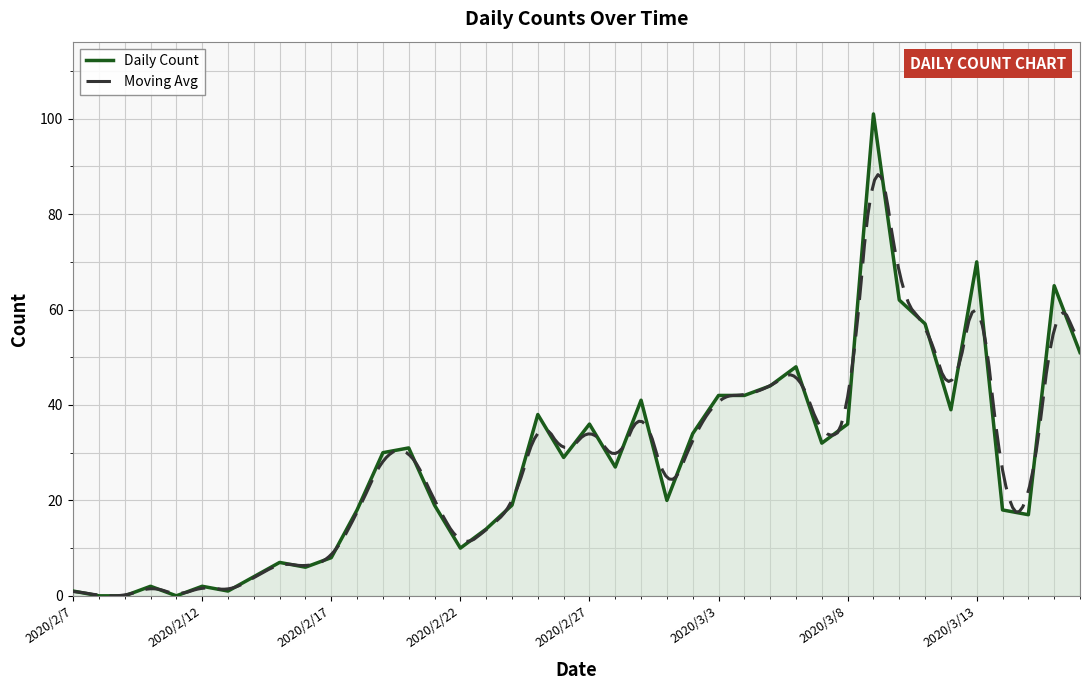

What is the maximum value for Daily Count?

101